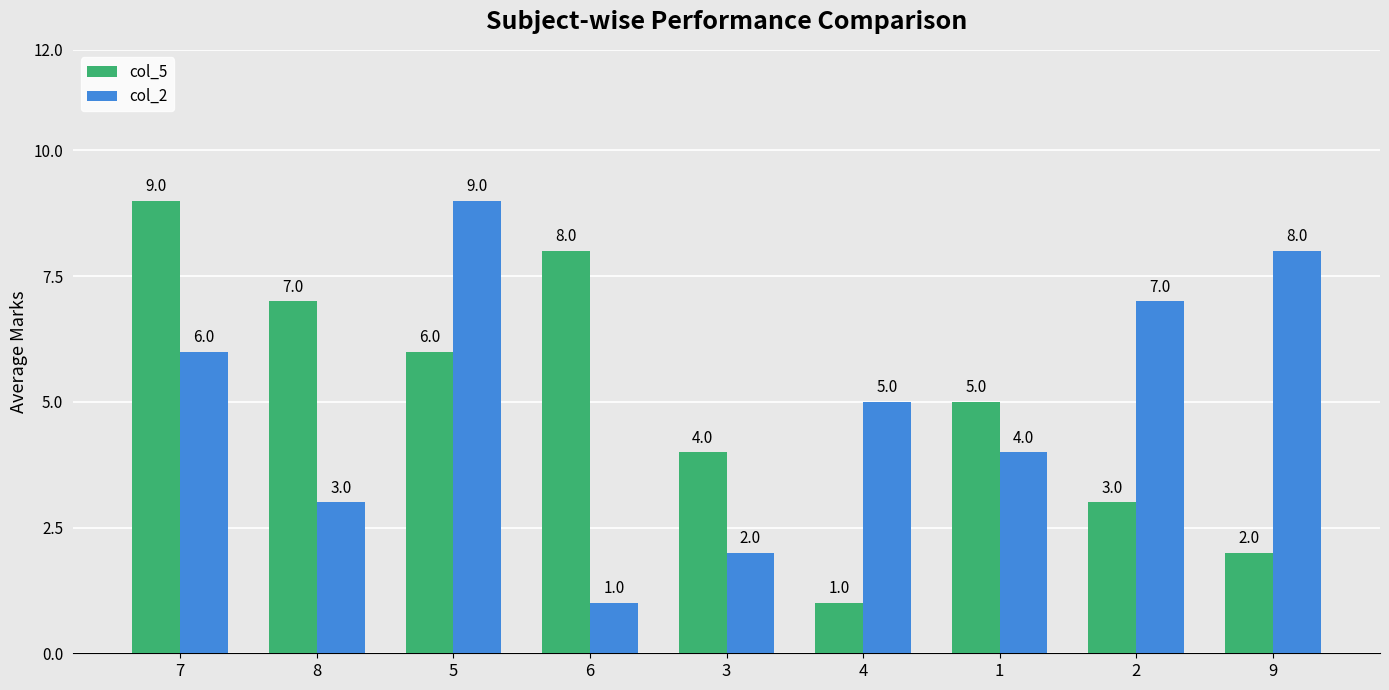

What is the maximum value shown in the chart?

9